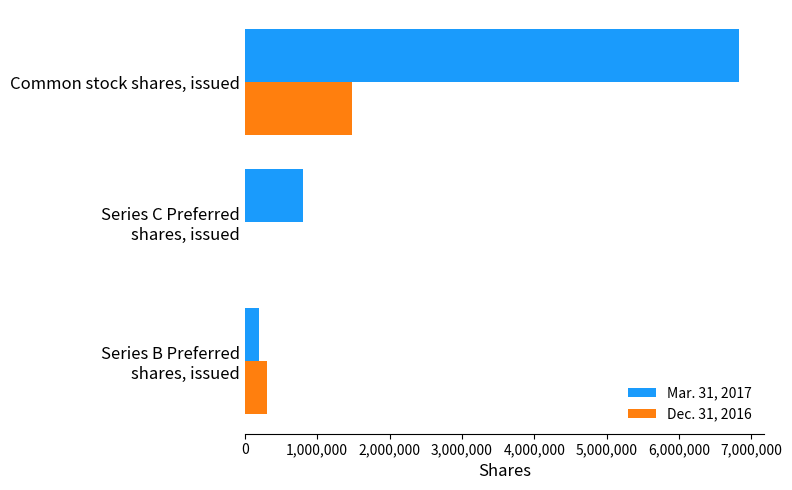

True or false: Dec. 31, 2016 has a value of 1475318 at Common stock shares, issued.

True